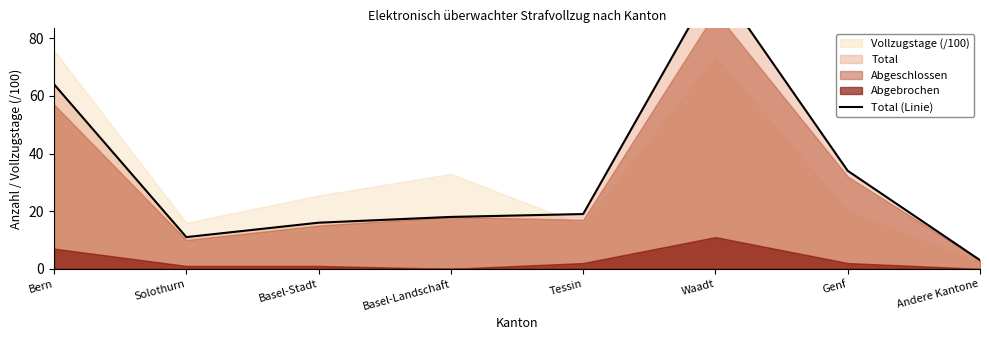

How many lines are shown in the chart?

1